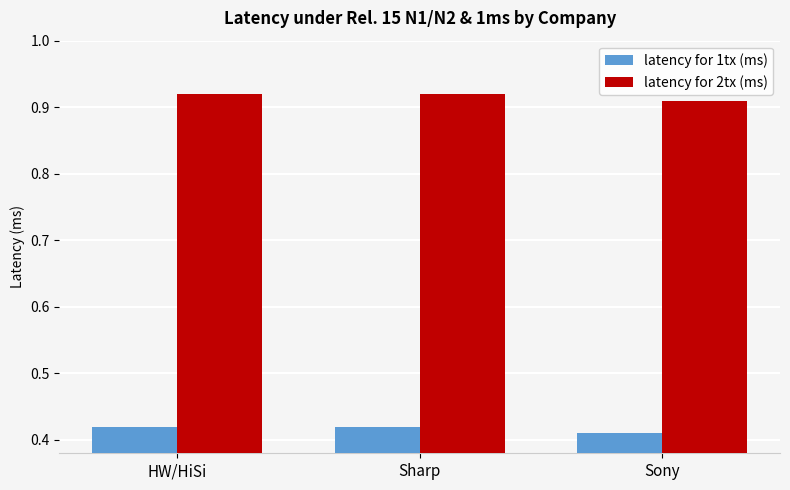

What is the label of the 2nd bar from the right?

Sharp